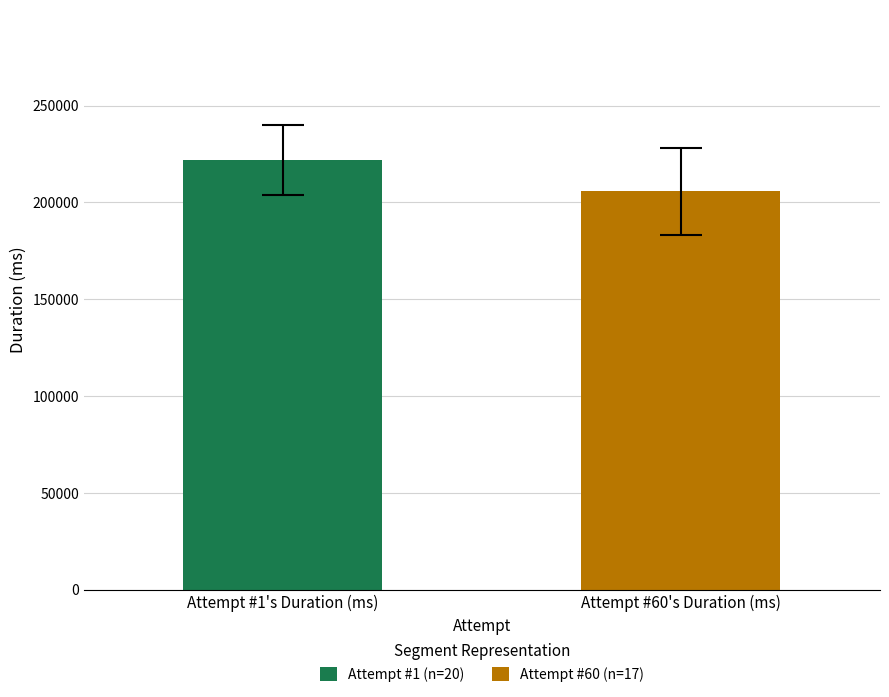

List the series in order of their overall mean, highest first.

Attempt #1 (n=20), Attempt #60 (n=17)